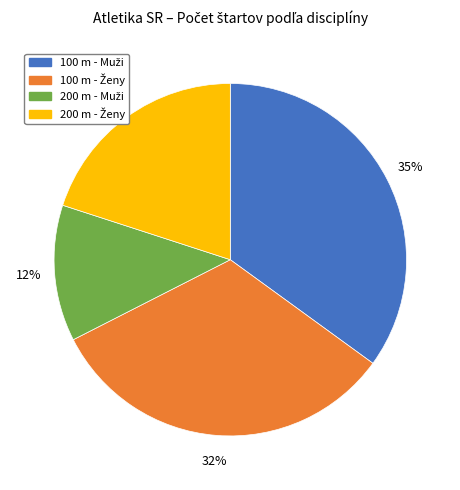

To the nearest percent, what is the difference between the largest and smallest slice percentages?

23%